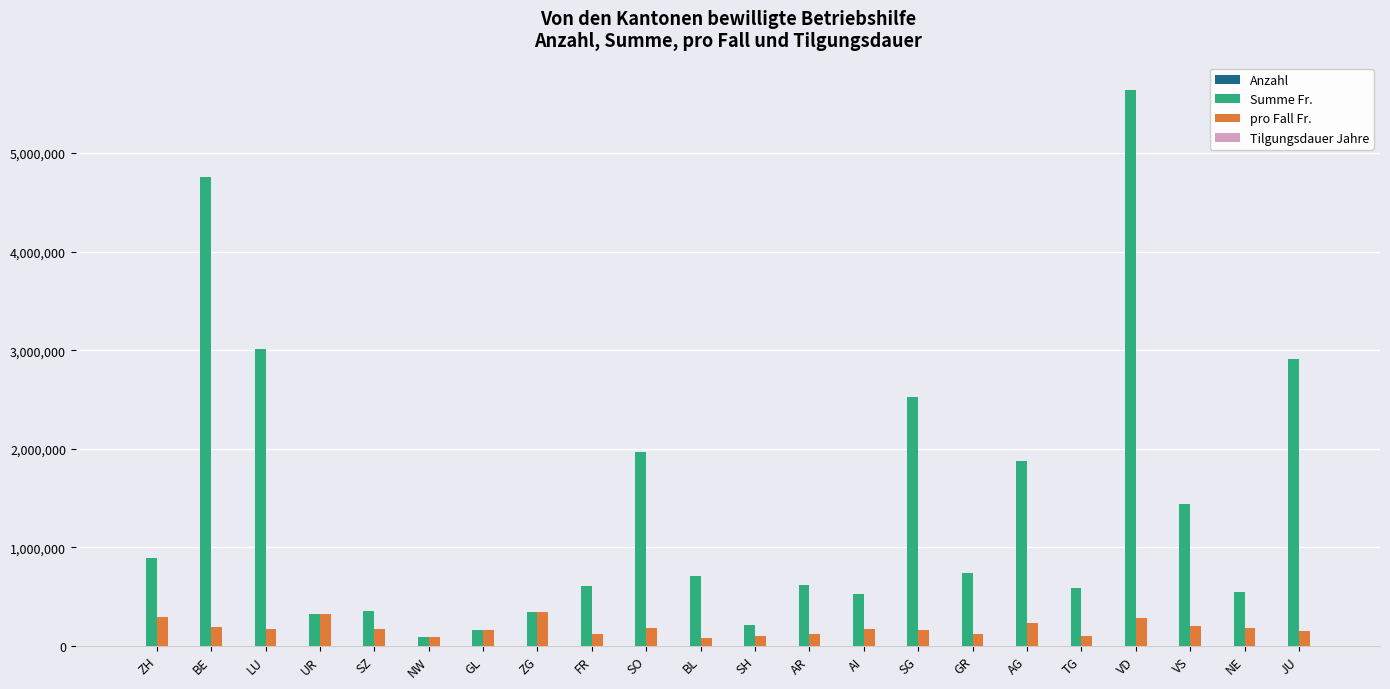

What is the sum of all Summe Fr. values?

30836550.0